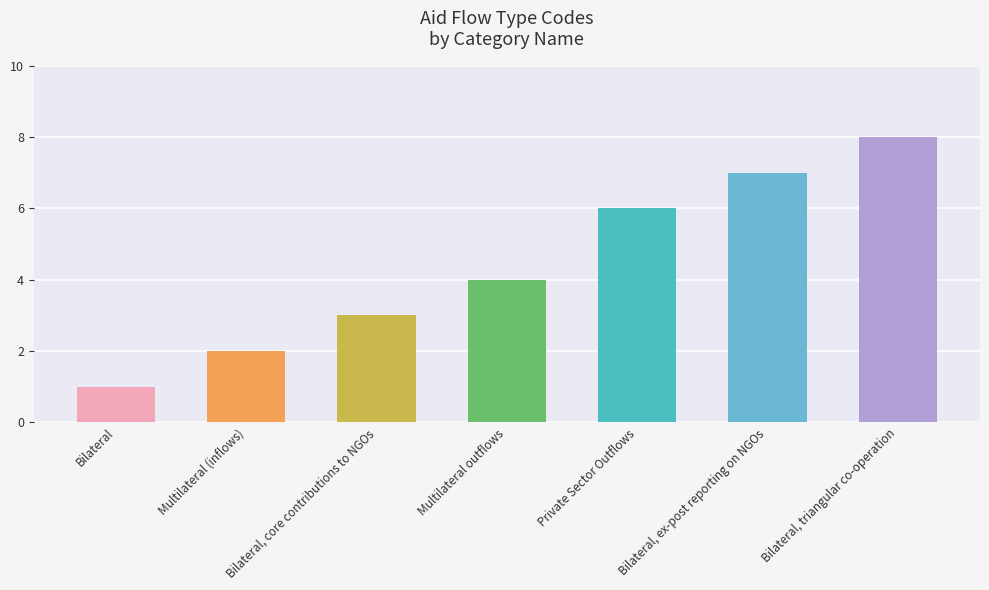

What is the average value?

4